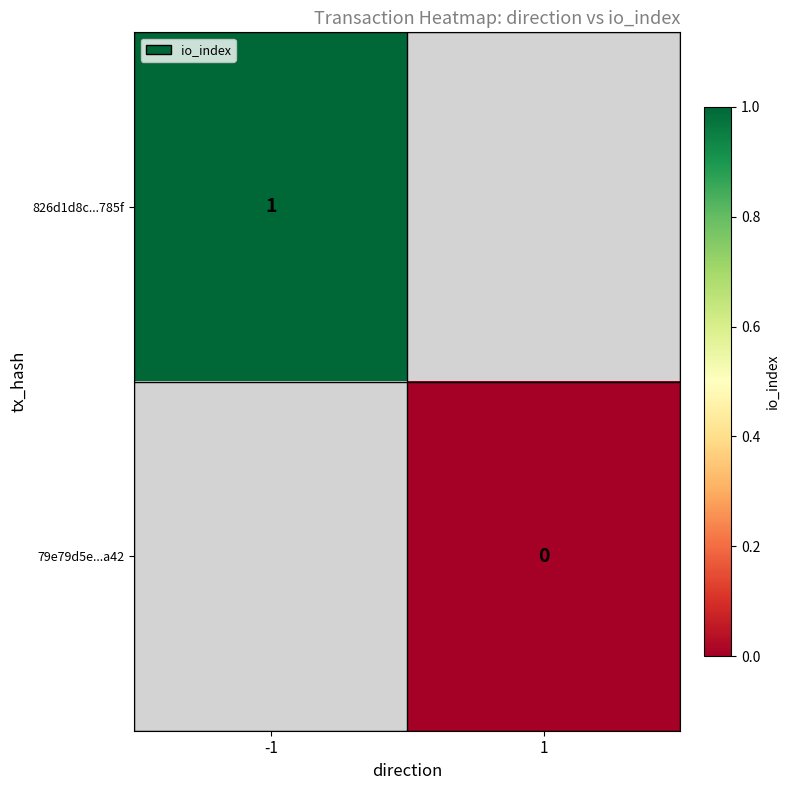

Is it true that 826d1d8c...785f equals 2 at -1?

False